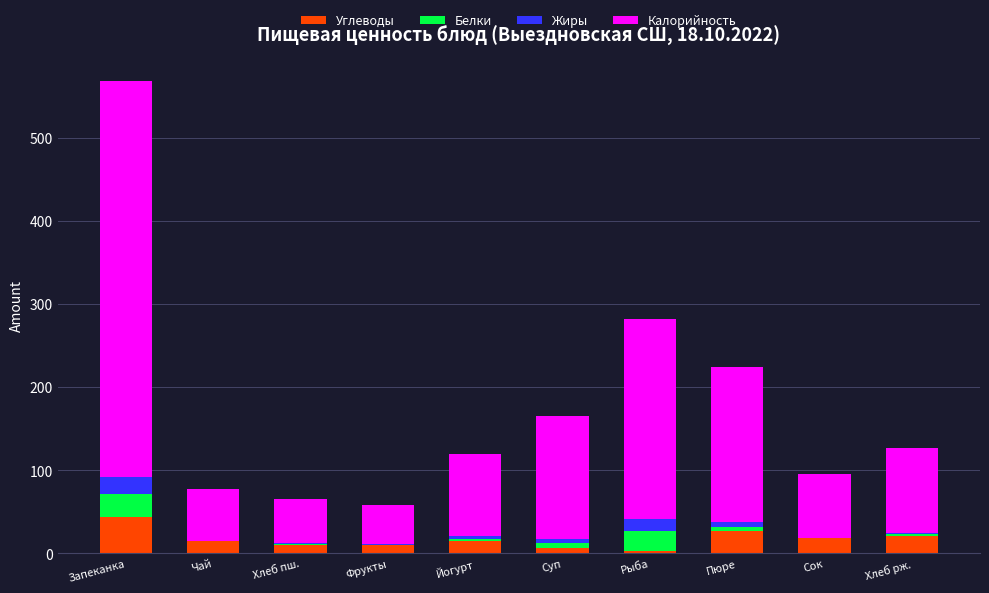

Are the bars horizontal?

No